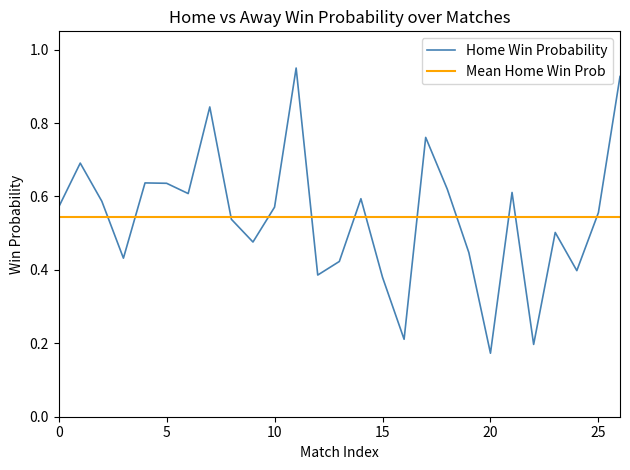

What is the difference between the maximum and minimum values?

0.8